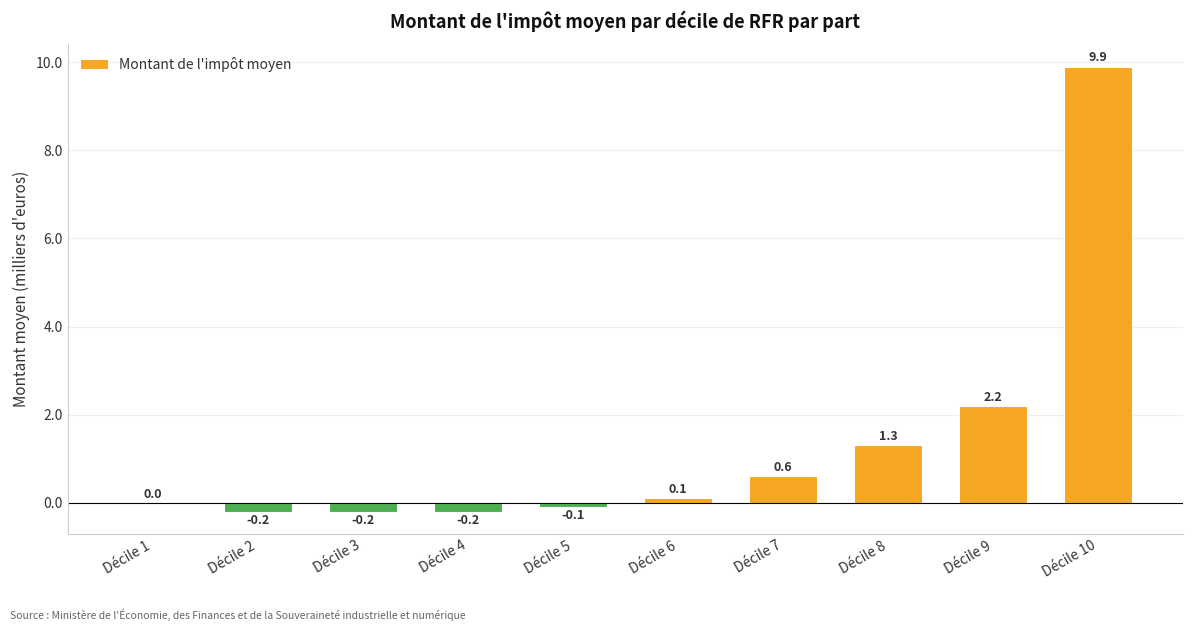

The chart shows a value of -0.2 at Décile 4. True or false?

True